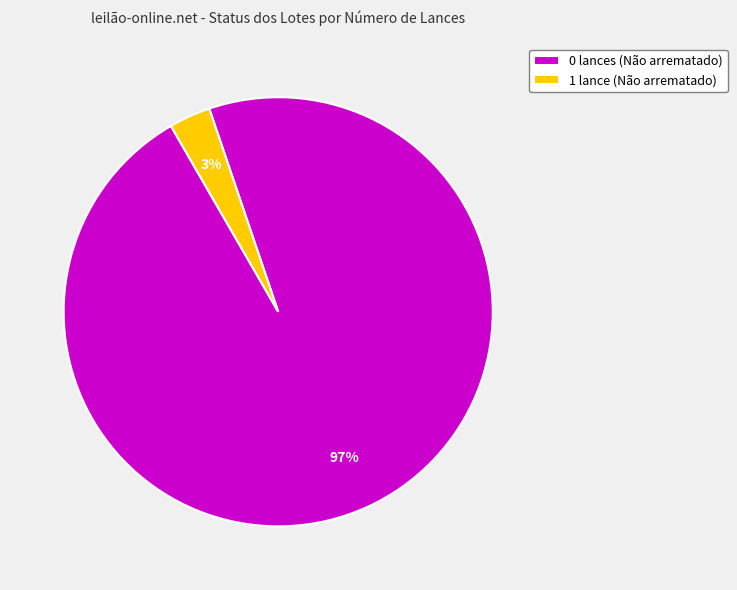

Which slice represents more than half of the pie?

0 lances (Não arrematado)